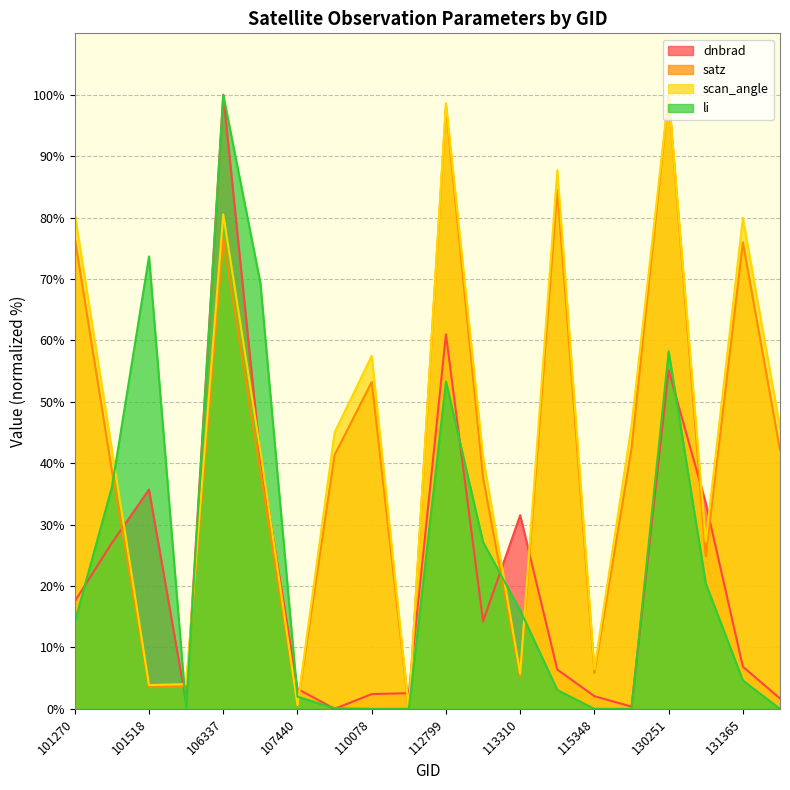

What is the average value of the li series?

23.9